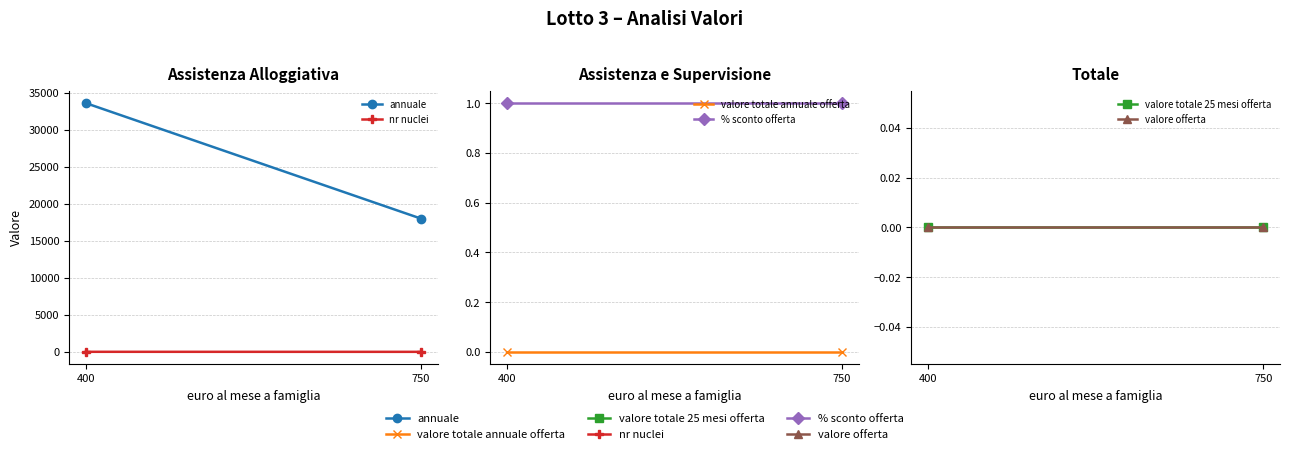

Which label corresponds to the smallest value in the chart?

400